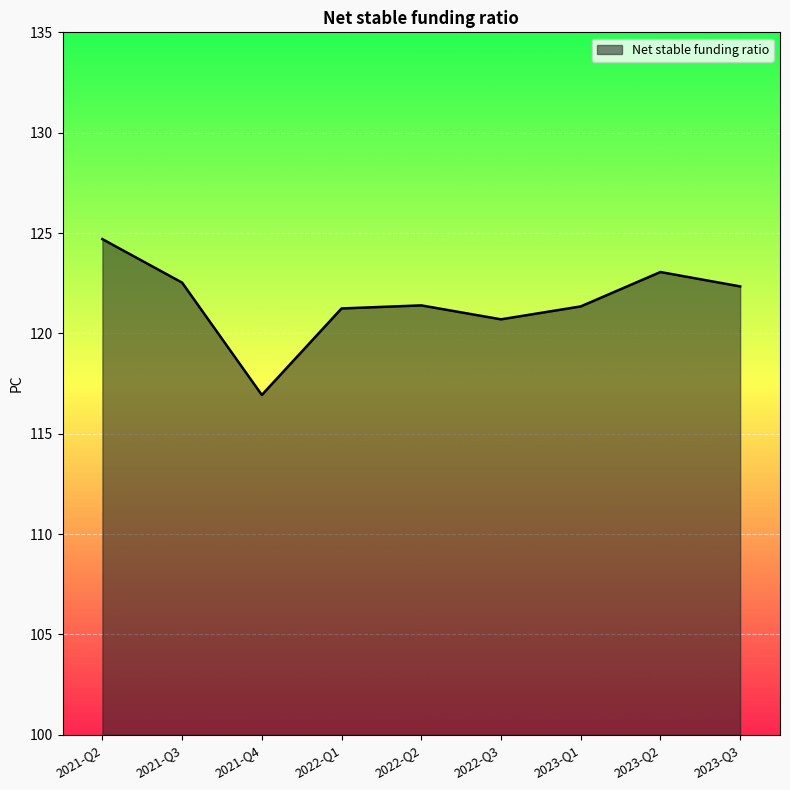

True or false: there are more than 1 points higher than both neighbors.

True